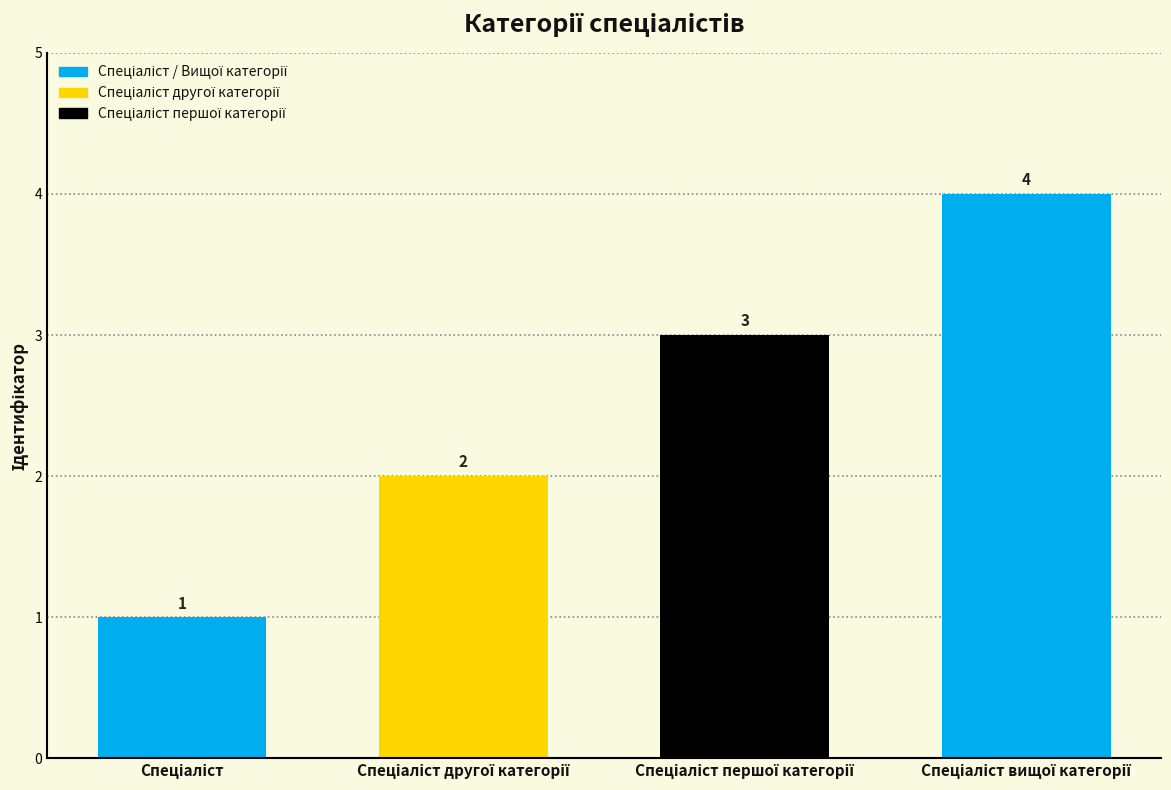

What is the greatest value displayed?

4